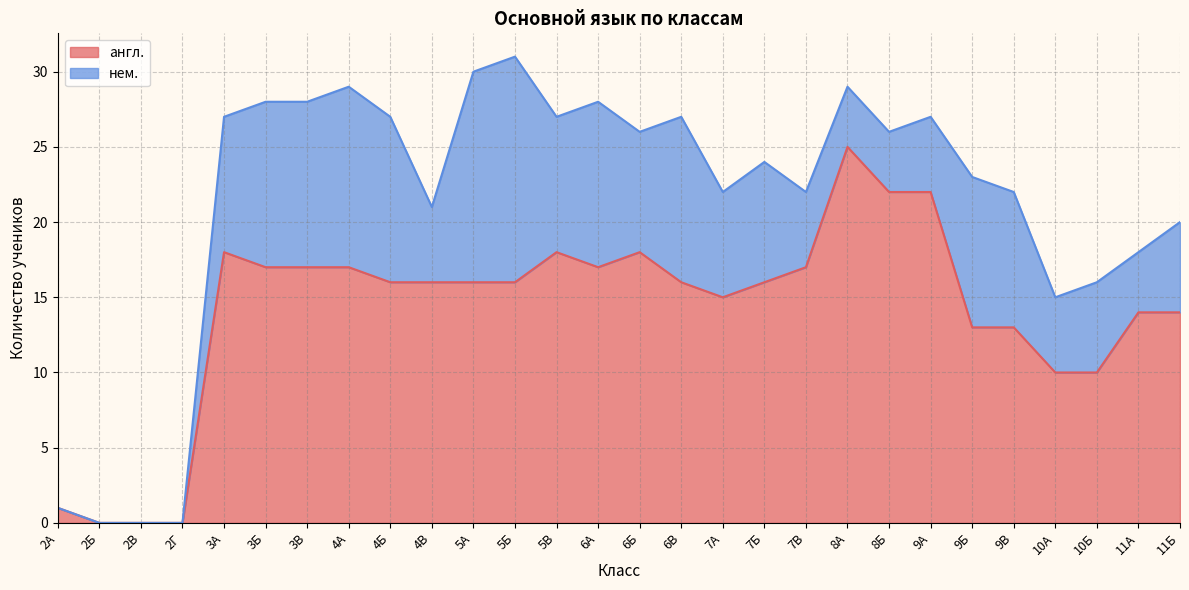

Which category has the lowest value across all series?

2Б